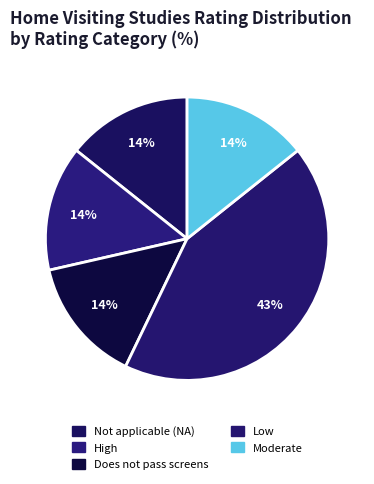

Which category has the smallest portion of the pie?

Not applicable (NA)